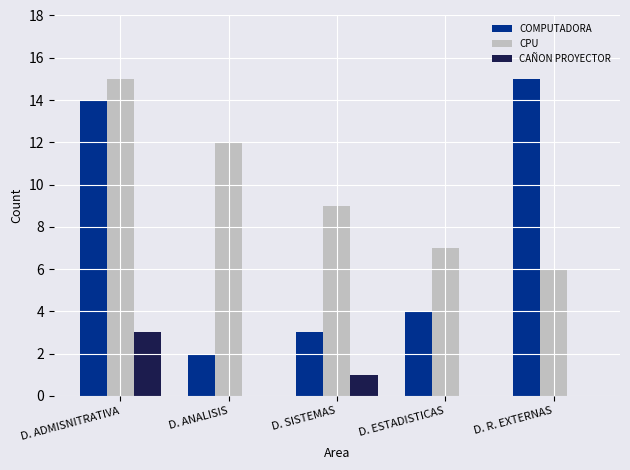

What is the sum of the CPU values at D. ESTADISTICAS and D. SISTEMAS?

16